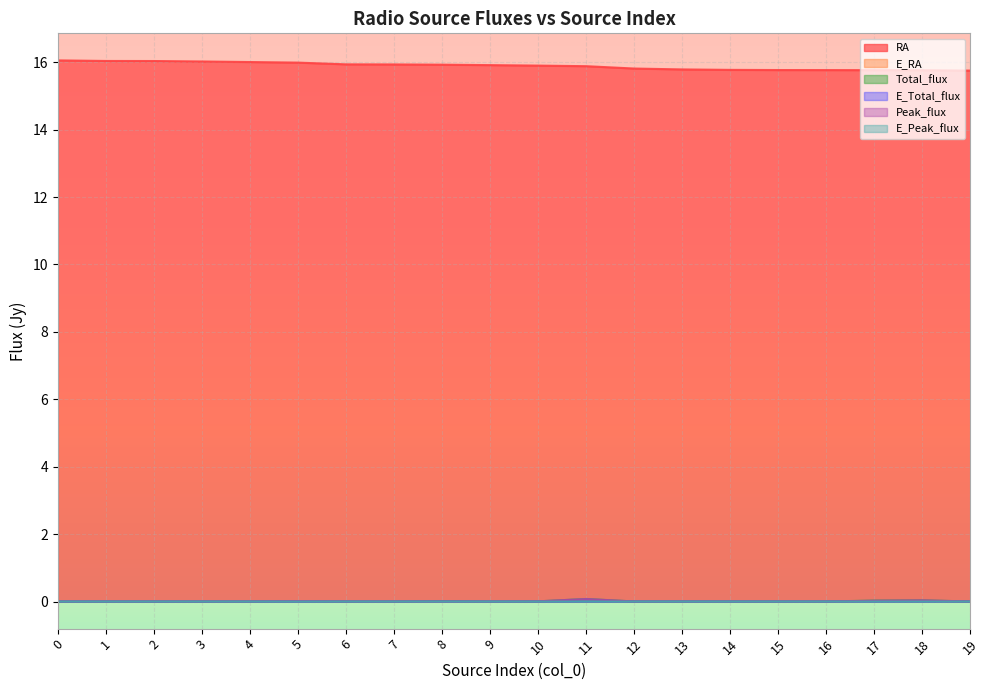

Reading left to right, what are all the values shown in this chart?

RA: 16.1	16.0	16.0	16.0	16.0	16.0	15.9	15.9	15.9	15.9	15.9	15.9	15.8	15.8	15.8	15.8	15.8	15.8	15.8	15.8
E_RA: 0.0	0.0	0.0	0.0	0.0	0.0	0.0	0.0	0.0	0.0	0.0	0.0	0.0	0.0	0.0	0.0	0.0	0.0	0.0	0.0
Total_flux: 0.0	0.0	0.0	0.0	0.0	0.0	0.0	0.0	0.0	0.0	0.0	0.1	0.0	0.0	0.0	0.0	0.0	0.0	0.0	0.0
E_Total_flux: 0.0	0.0	0.0	0.0	0.0	0.0	0.0	0.0	0.0	0.0	0.0	0.0	0.0	0.0	0.0	0.0	0.0	0.0	0.0	0.0
Peak_flux: 0.0	0.0	0.0	0.0	0.0	0.0	0.0	0.0	0.0	0.0	0.0	0.1	0.0	0.0	0.0	0.0	0.0	0.0	0.0	0.0
E_Peak_flux: 0.0	0.0	0.0	0.0	0.0	0.0	0.0	0.0	0.0	0.0	0.0	0.0	0.0	0.0	0.0	0.0	0.0	0.0	0.0	0.0